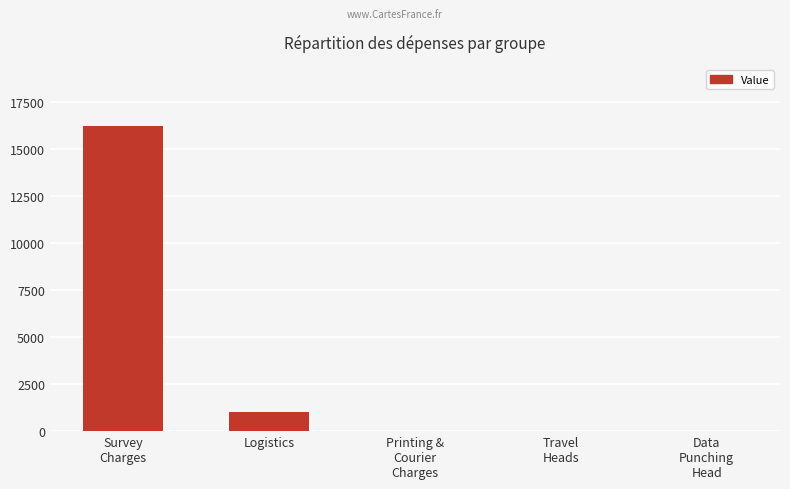

What is the maximum value shown in the chart?

16250